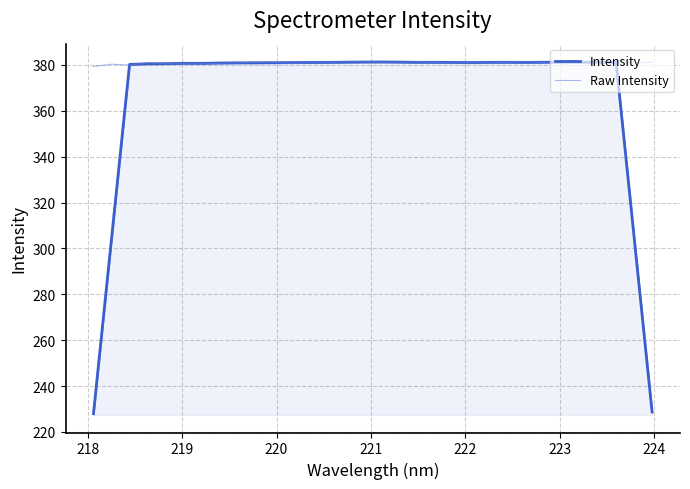

What is the highest value of the Raw Intensity series?

381.6